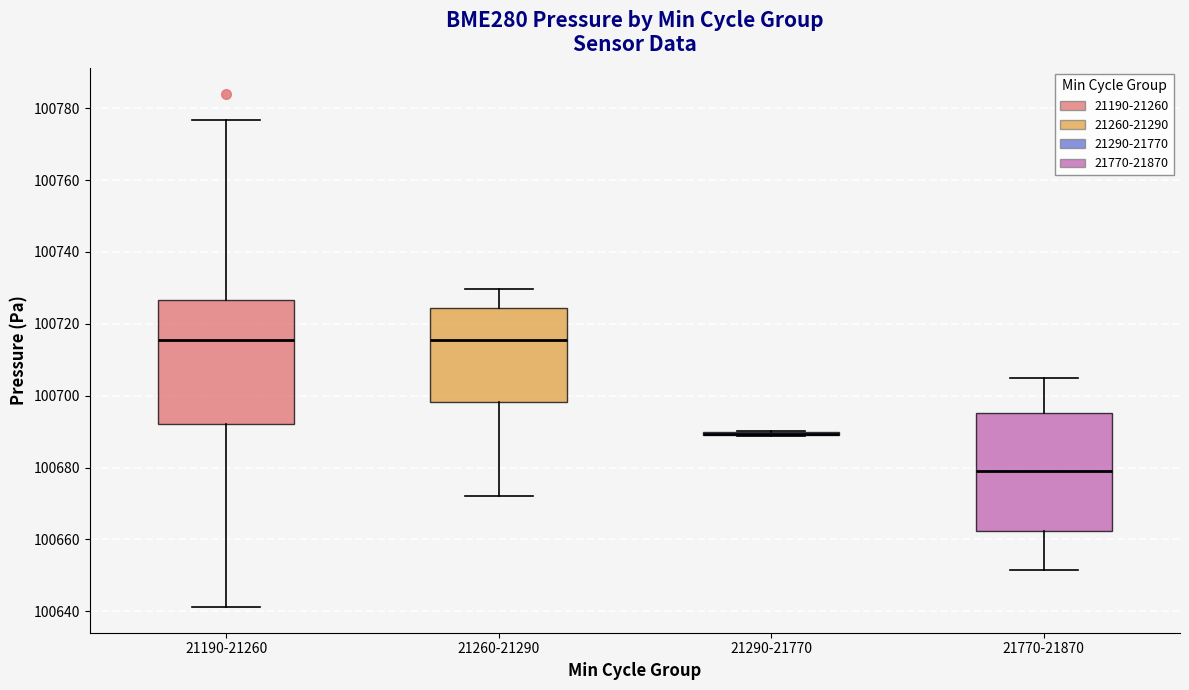

Reading left to right, read every box against the y-axis: the position of its median line, the range the box covers, and the ends of its whiskers. The values are not printed on the chart, so give them approximately, as read against the axis.

21190-21260: median 100716, box 100692 to 100726, whiskers 100642 to 100776
21260-21290: median 100716, box 100698 to 100724, whiskers 100672 to 100730
21290-21770: box collapsed to a line at 100690, whiskers 100688 to 100690
21770-21870: median 100680, box 100662 to 100696, whiskers 100652 to 100706